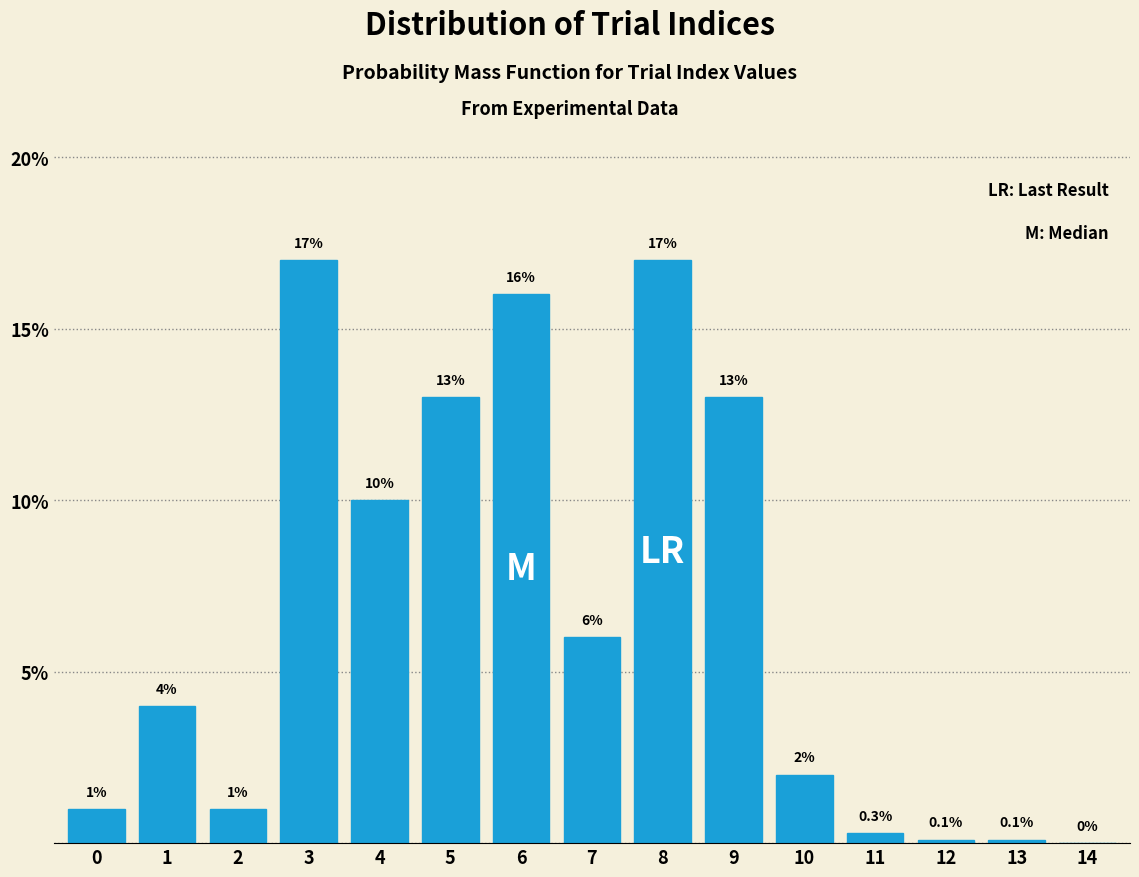

Reading left to right, list all the values displayed in this chart.

0=1.0	1=4.0	2=1.0	3=17.0	4=10.0	5=13.0	6=16.0	7=6.0	8=17.0	9=13.0	10=2.0	11=0.3	12=0.1	13=0.1	14=0.0